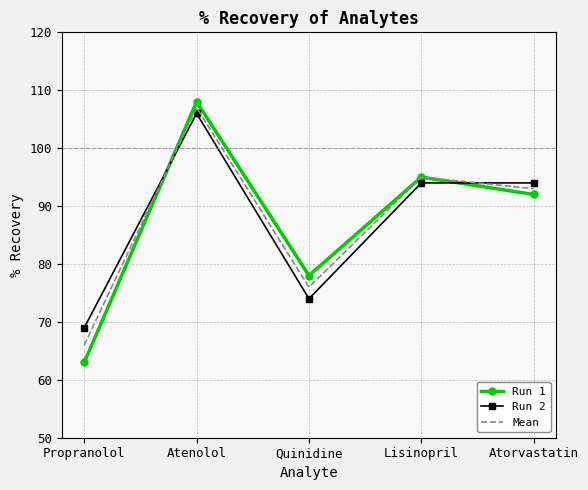

Reading left to right, what are all the values shown in this chart?

Run 1: 63	108	78	95	92
Run 2: 69	106	74	94	94
Mean: 66	107	76	95	93